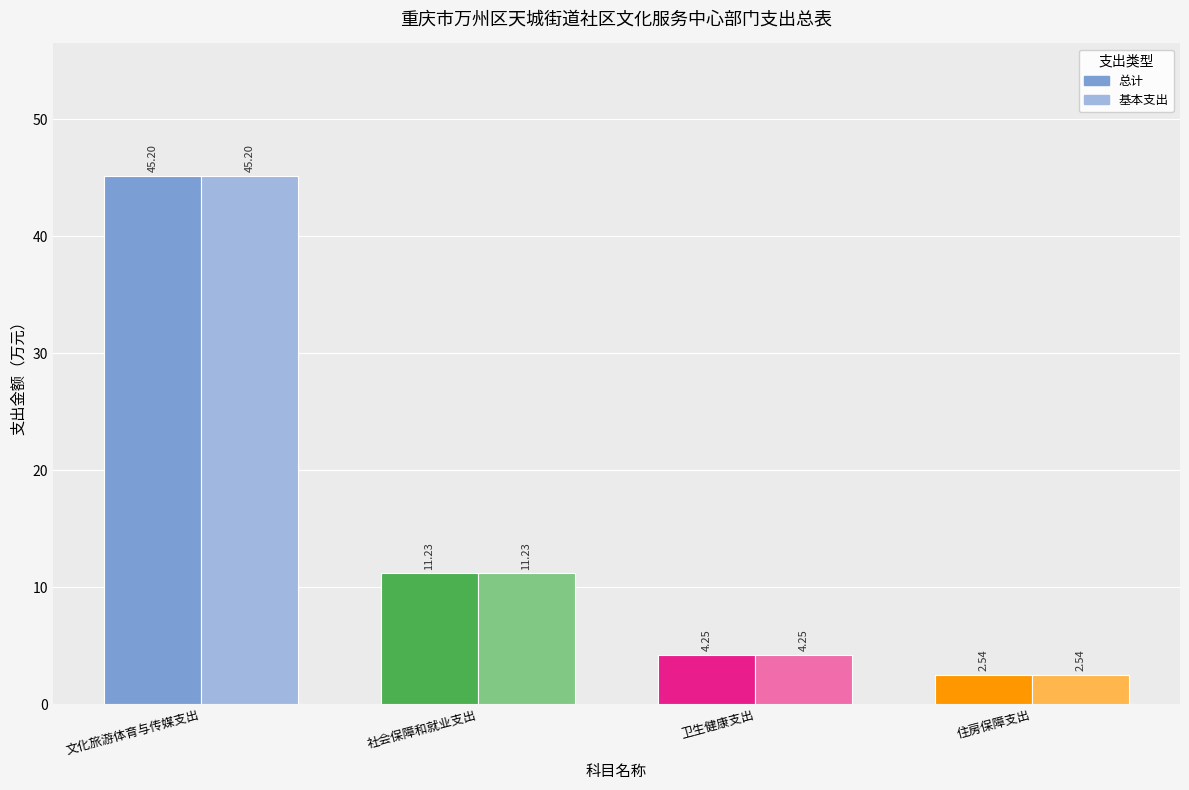

At which category does the chart reach its minimum across all series?

住房保障支出